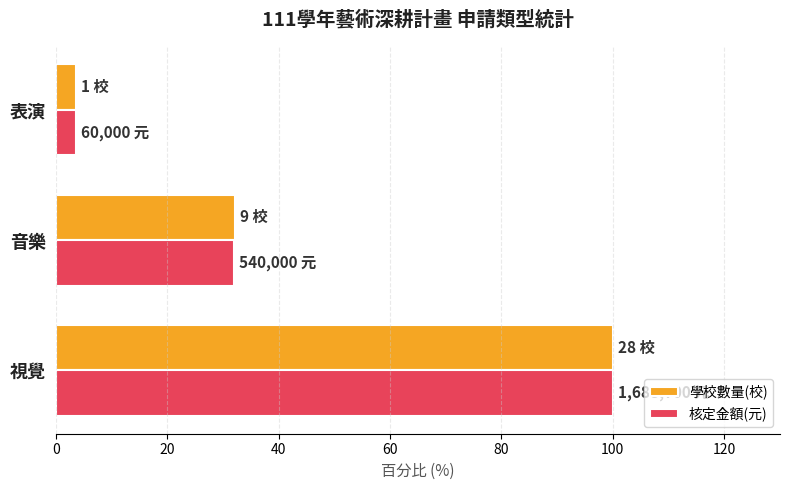

Which series changed the most between 視覺 and 表演?

核定金額(元)